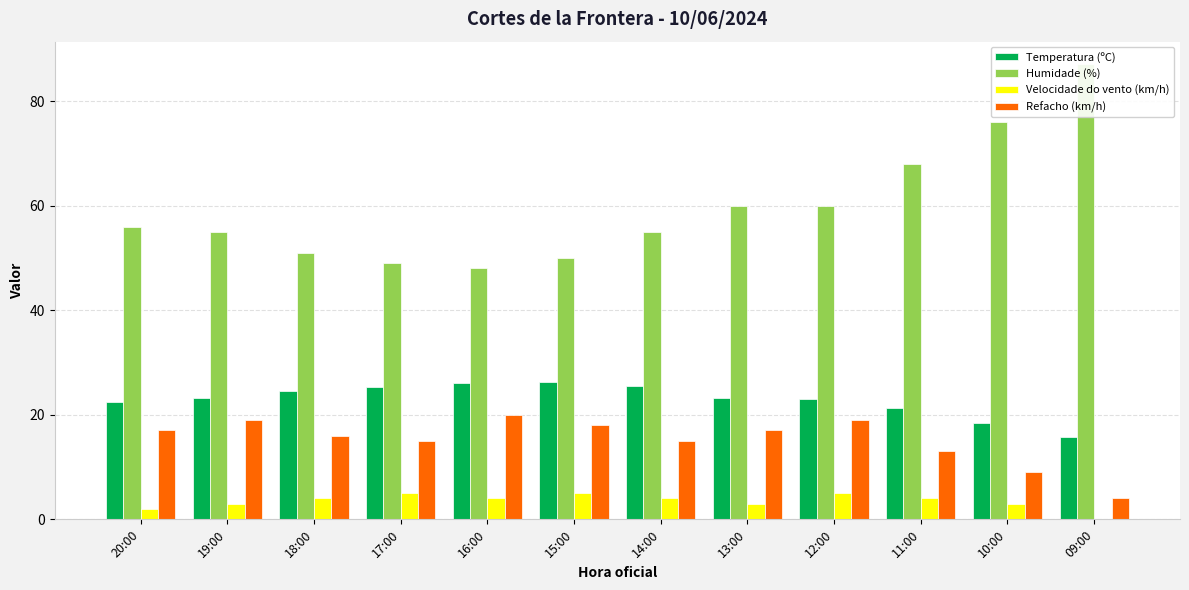

What is the difference between the second highest and second lowest values in the Refacho (km/h) series?

10.0